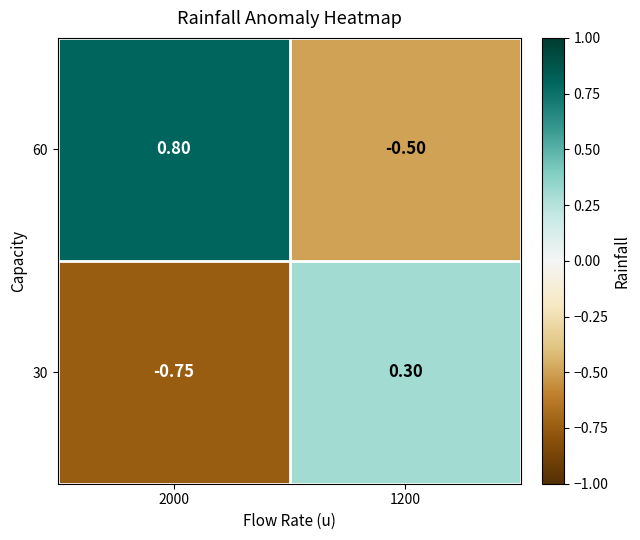

Reading left to right, transcribe all the data shown in this chart.

60: 2000=0.8	1200=-0.5
30: 2000=-0.8	1200=0.3